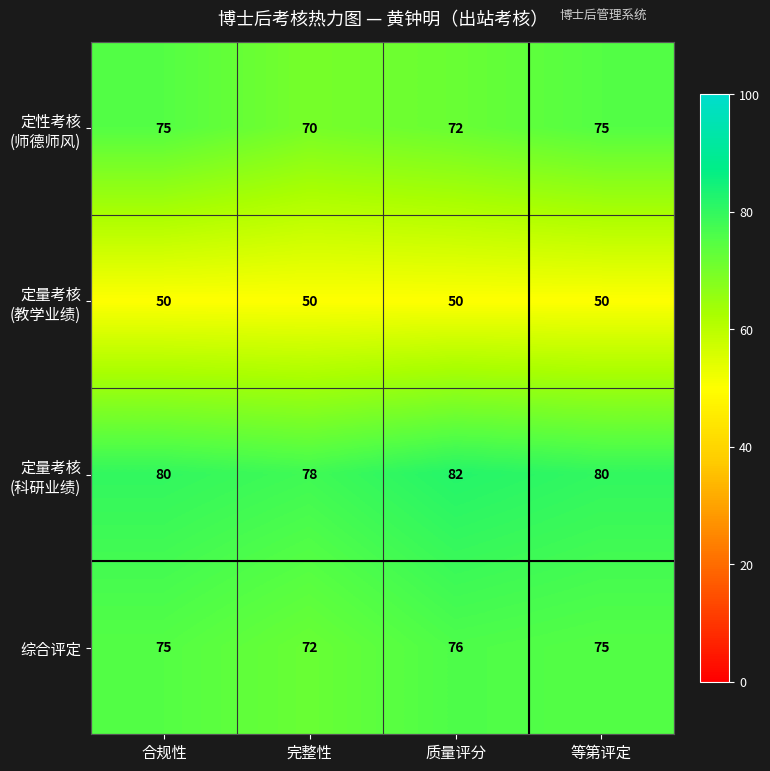

How many 综合评定 values are between 75 and 76?

3